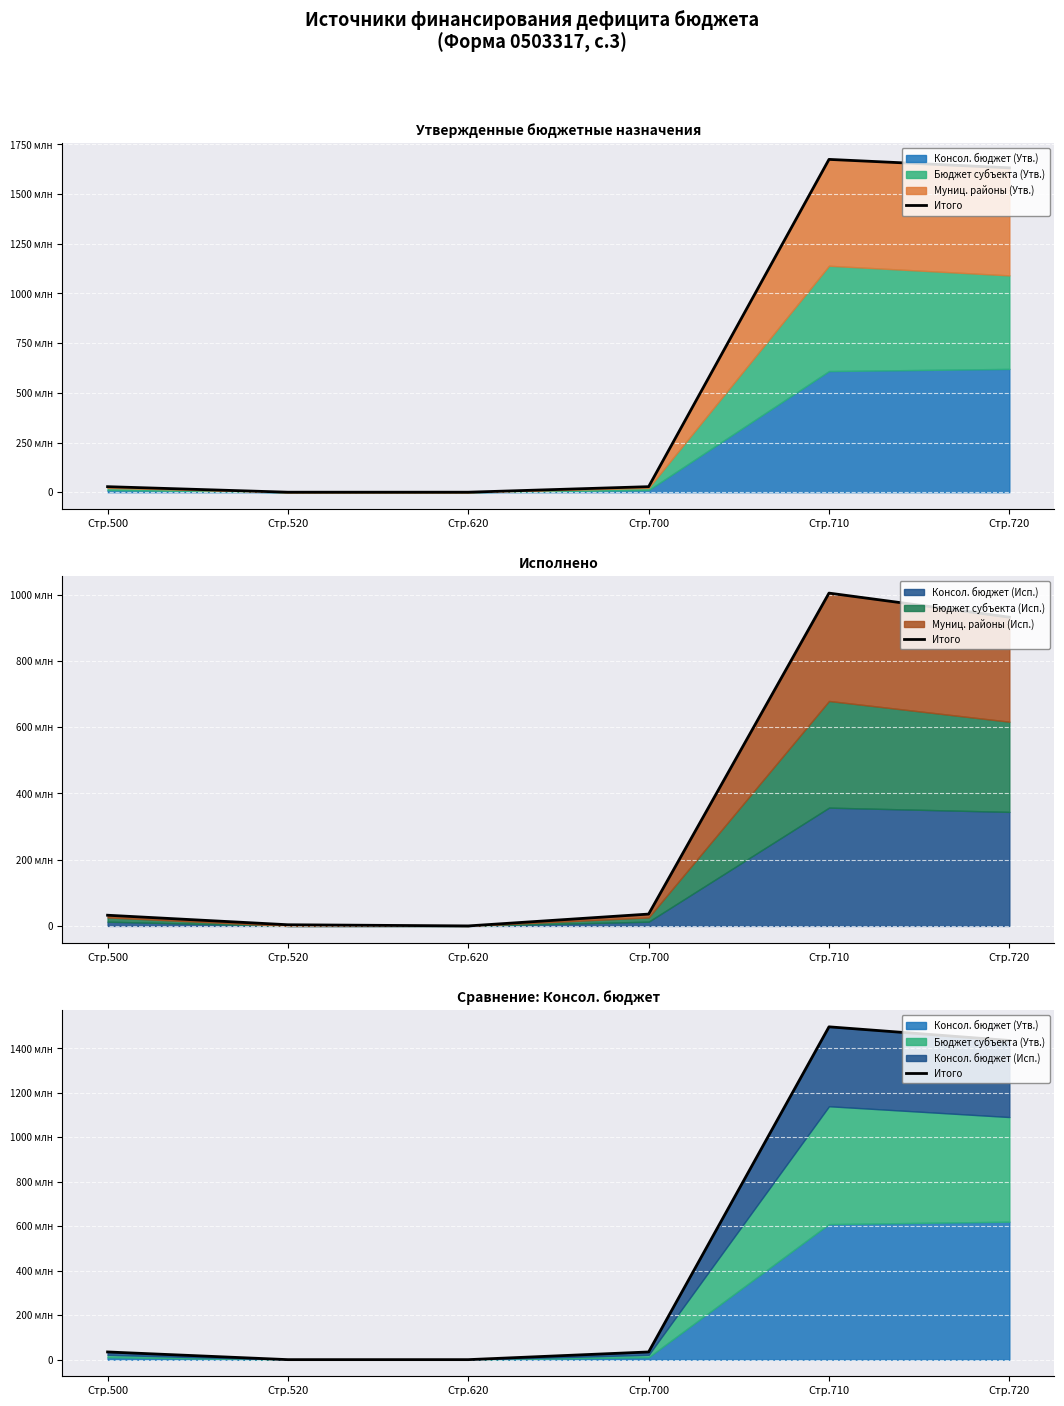

Rank the categories by value from highest to lowest.

Стр.710, Стр.720, Стр.500, Стр.700, Стр.520, Стр.620